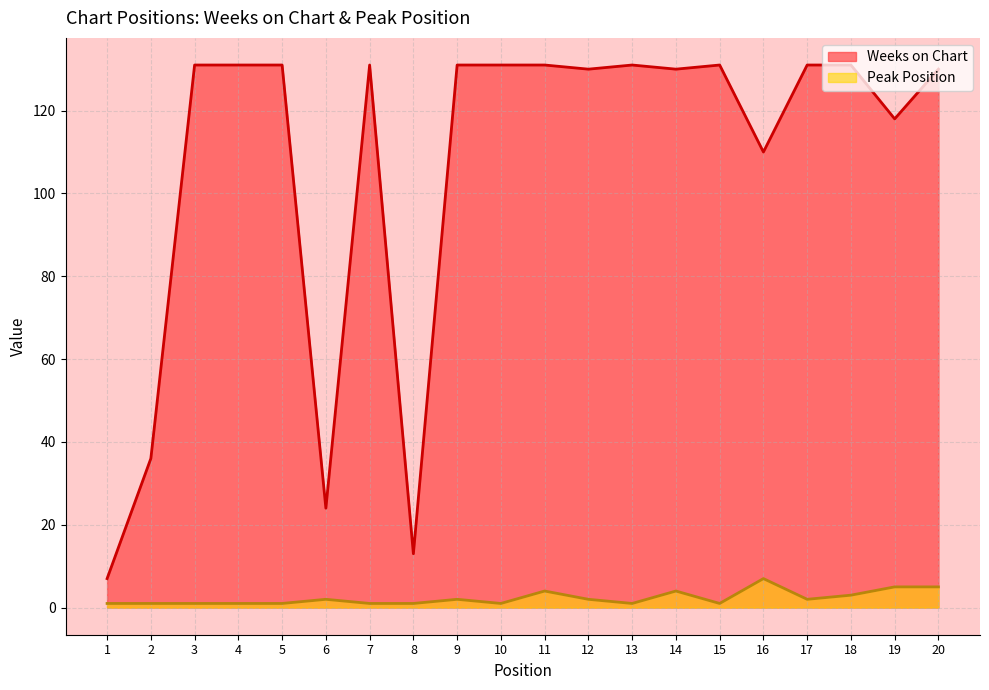

What is the sum of the Peak Position values at 19 and 16?

12